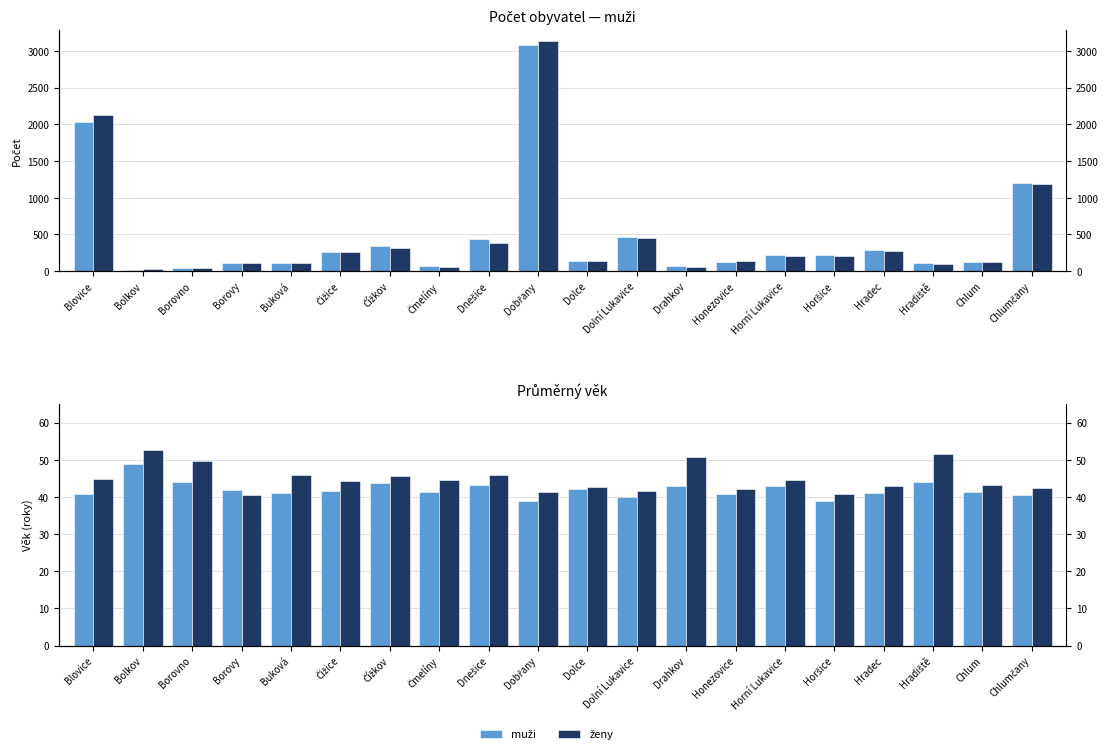

How many data points in muži are less than 41?

7